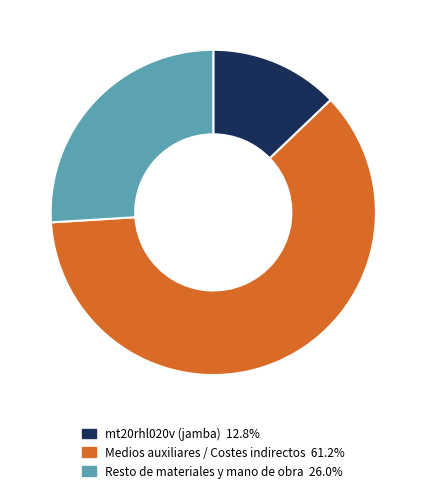

How many segments does this pie chart have?

3